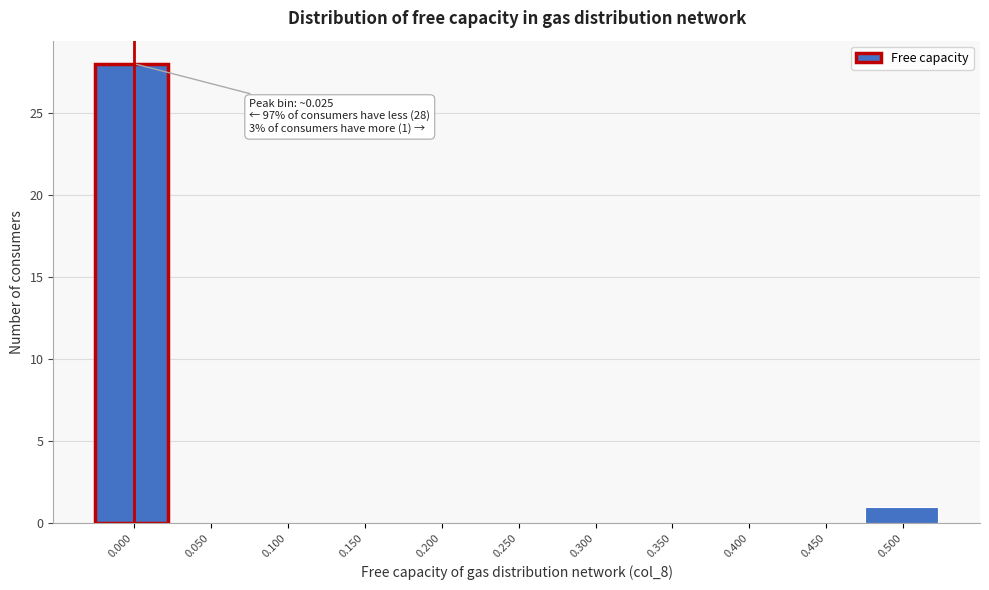

Reading left to right, list all the values displayed in this chart.

0.000=28	0.050=0	0.100=0	0.150=0	0.200=0	0.250=0	0.300=0	0.350=0	0.400=0	0.450=0	0.500=1